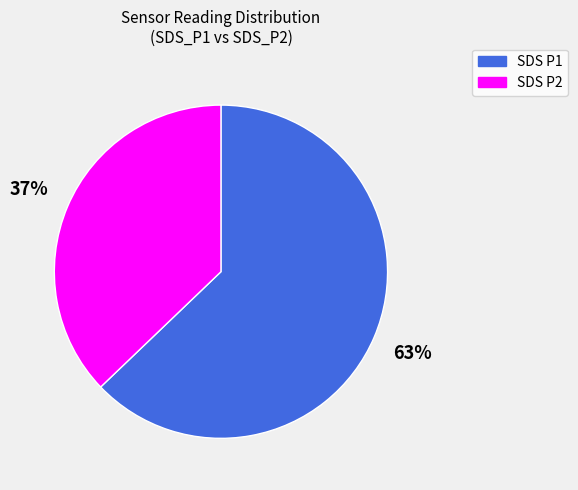

To the nearest percent, what is the average slice percentage?

50%